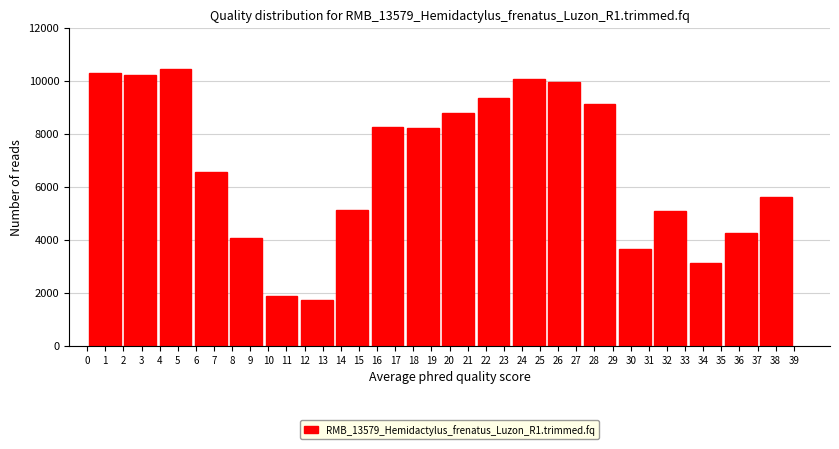

Reading right to left, transcribe all the data shown in this chart.

38=5625	36=4252	34=3119	32=5069	30=3658	28=9135	26=9959	24=10070	22=9342	20=8795	19=8209	17=8268	15=5128	13=1725	11=1878	9=4057	7=6540	5=10449	3=10222	1=10295